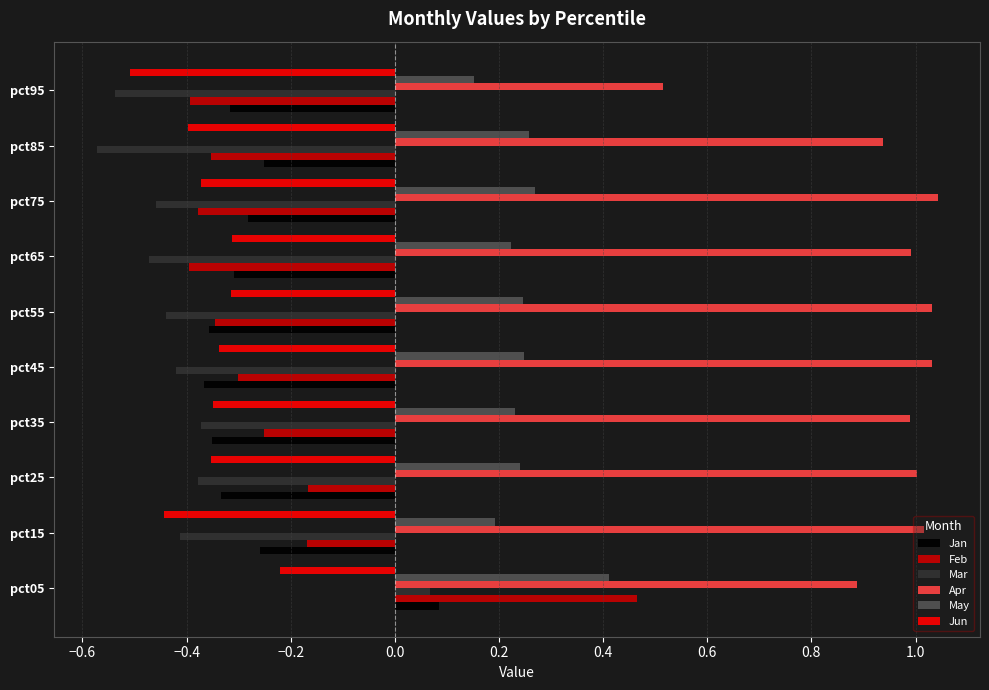

What is the sum of all Jun values?

-3.6